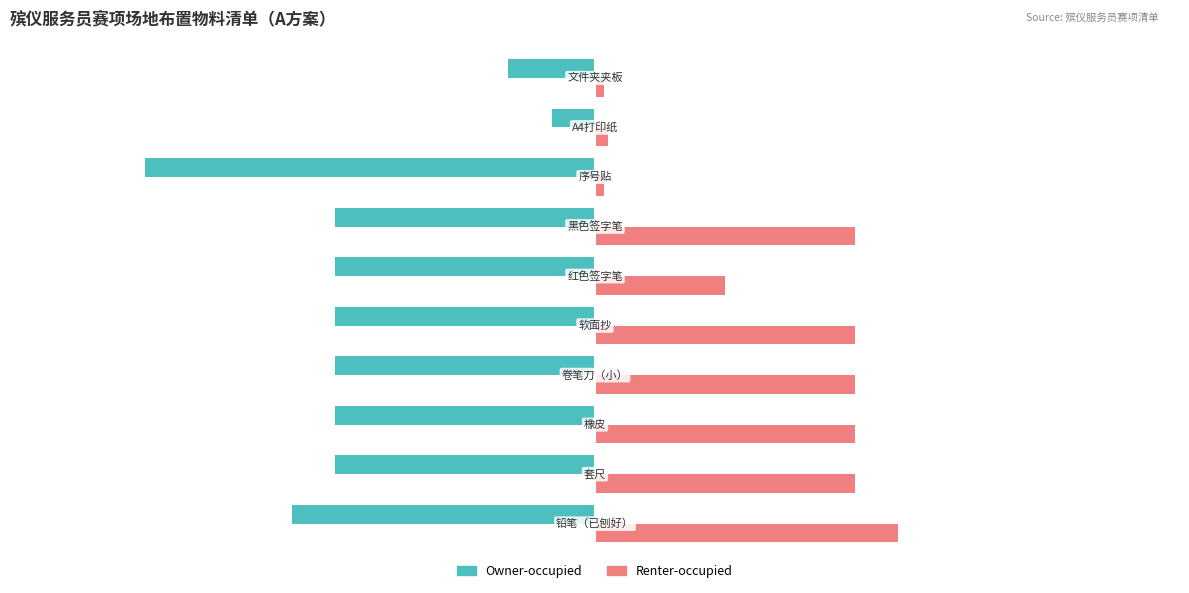

Which series has the widest spread of values?

Owner-occupied